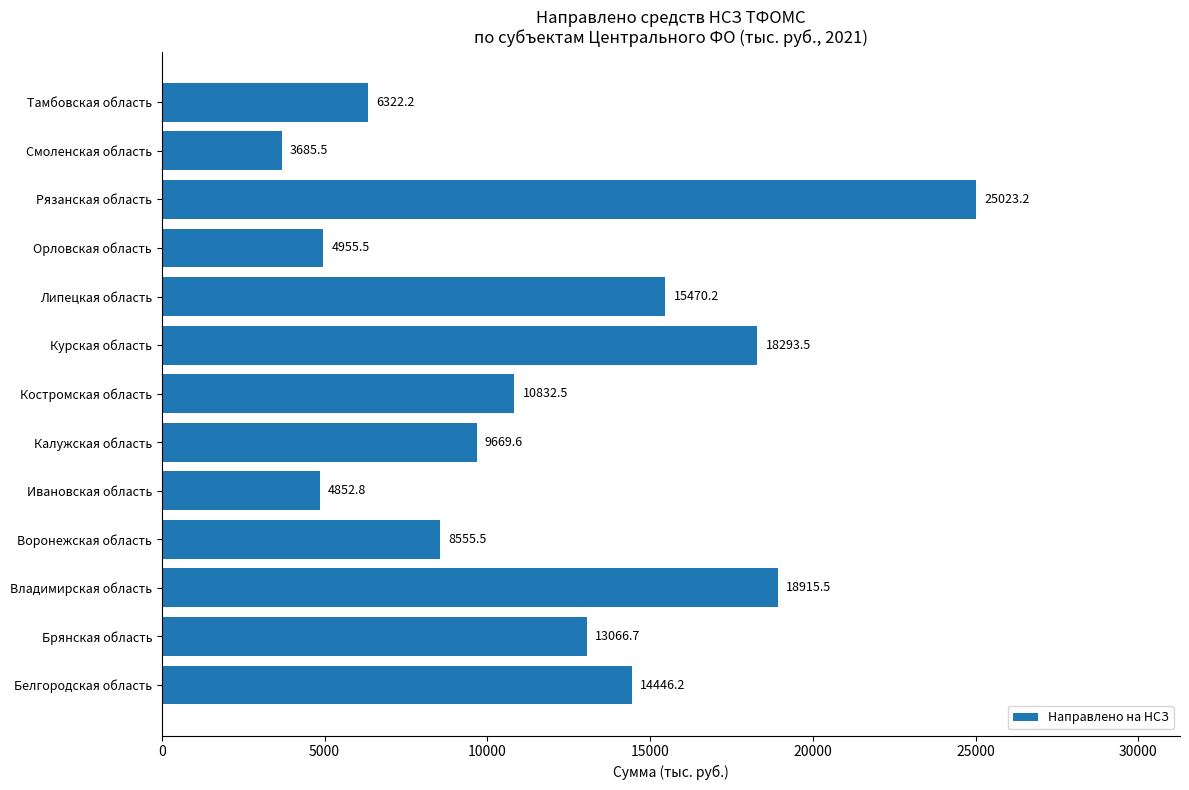

Does the chart contain any negative values?

No